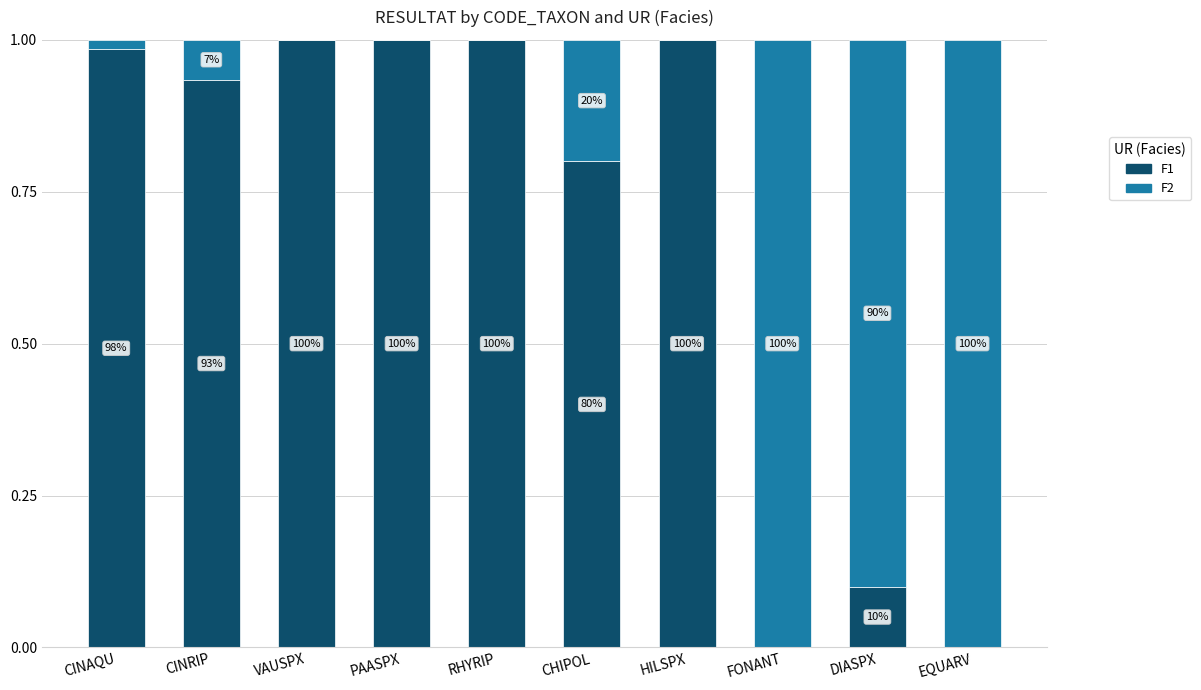

What are all the series names shown in the legend?

F1, F2